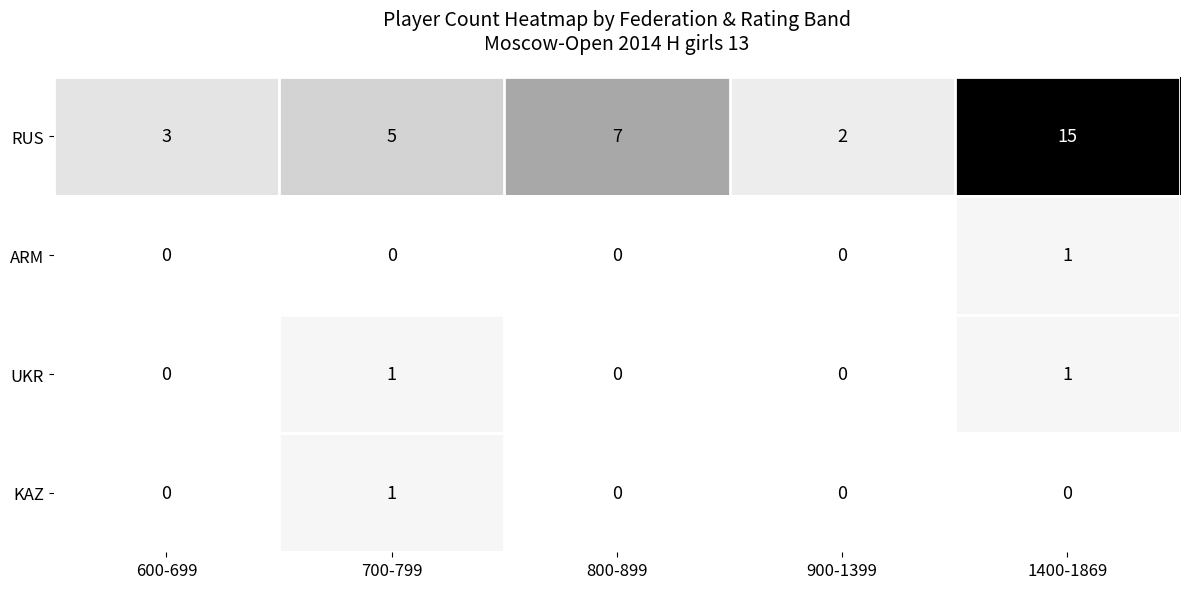

Which series changed the most between 800-899 and 900-1399?

RUS